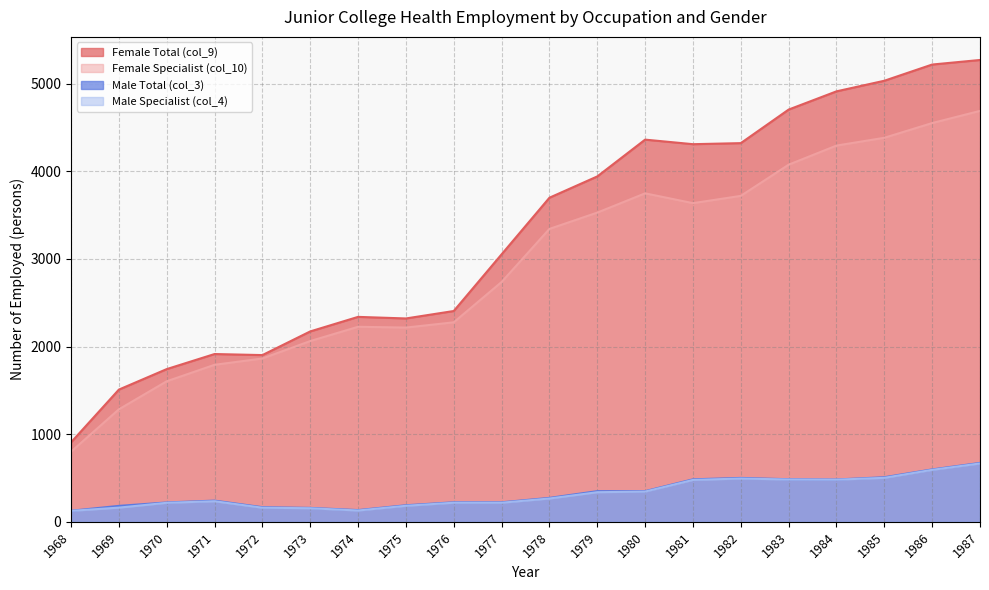

What is the value of the Female Specialist (col_10) point at the 5th from the left?

1864